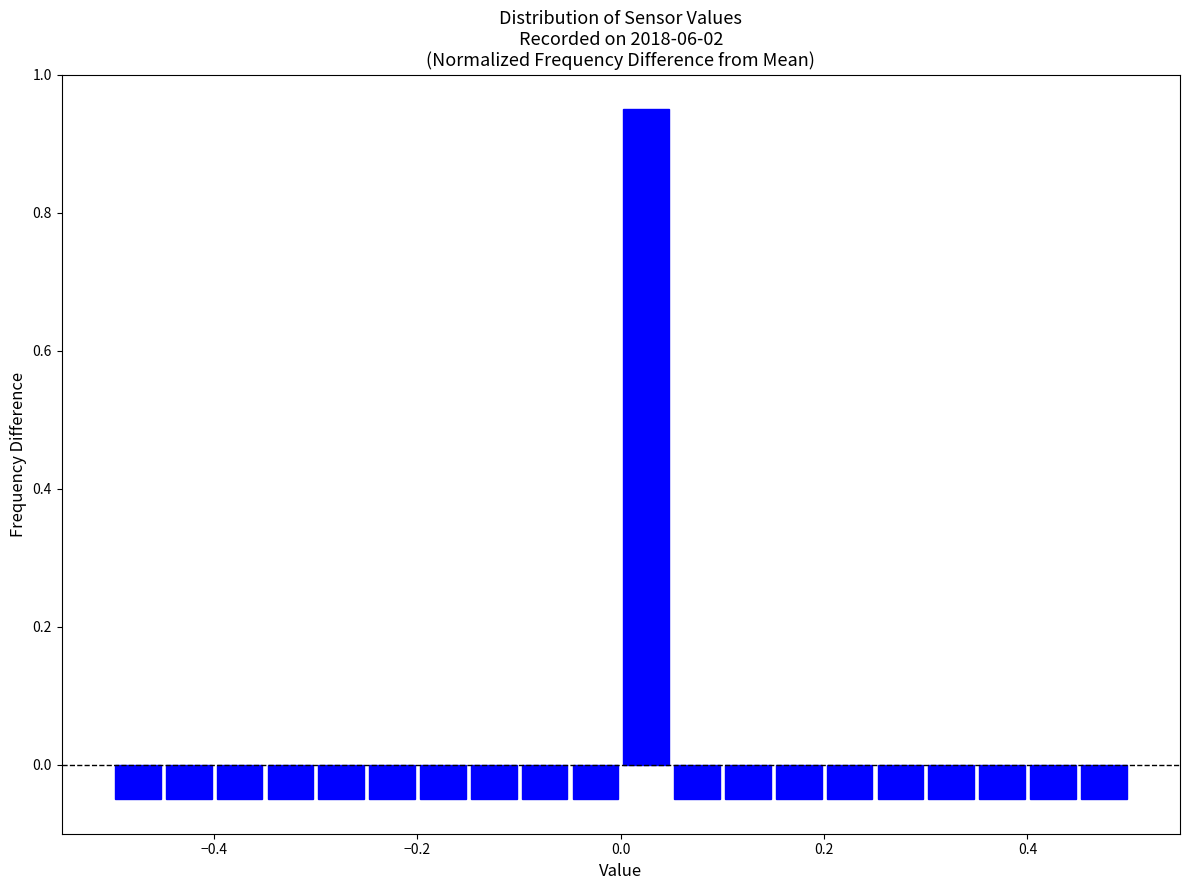

Around what value on the x-axis is the tallest bar? Give the approximate position of its centre, as read against the axis.

0.02